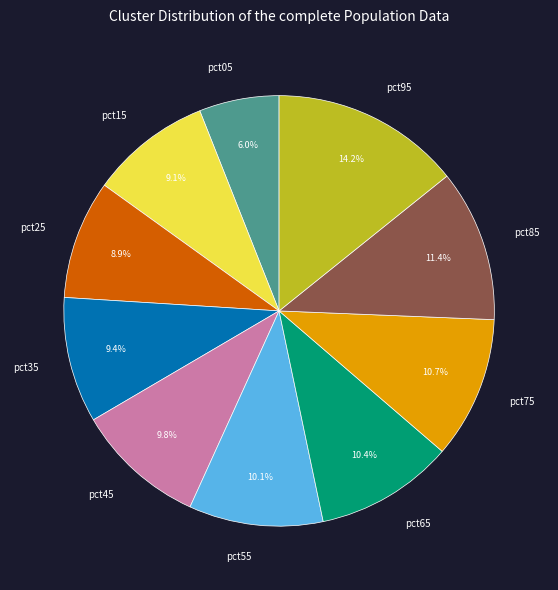

Is the sum of pct95 and pct15 greater than half?

No